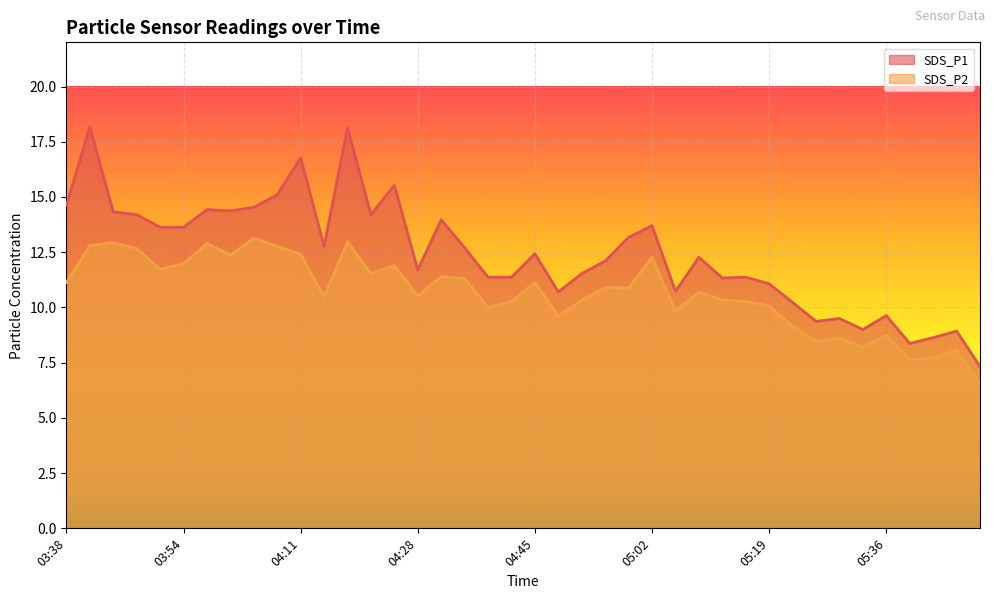

At which label is SDS_P1 closest to 12?

04:55